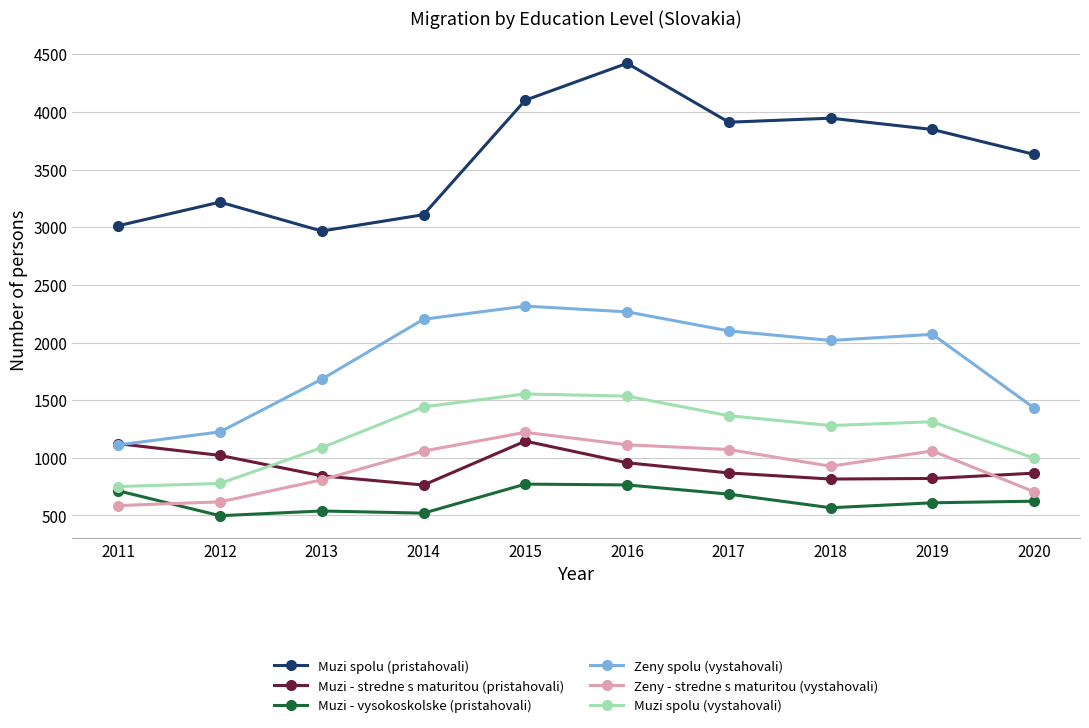

Is it true that Muzi - vysokoskolske (pristahovali) equals 714 at 2011?

True